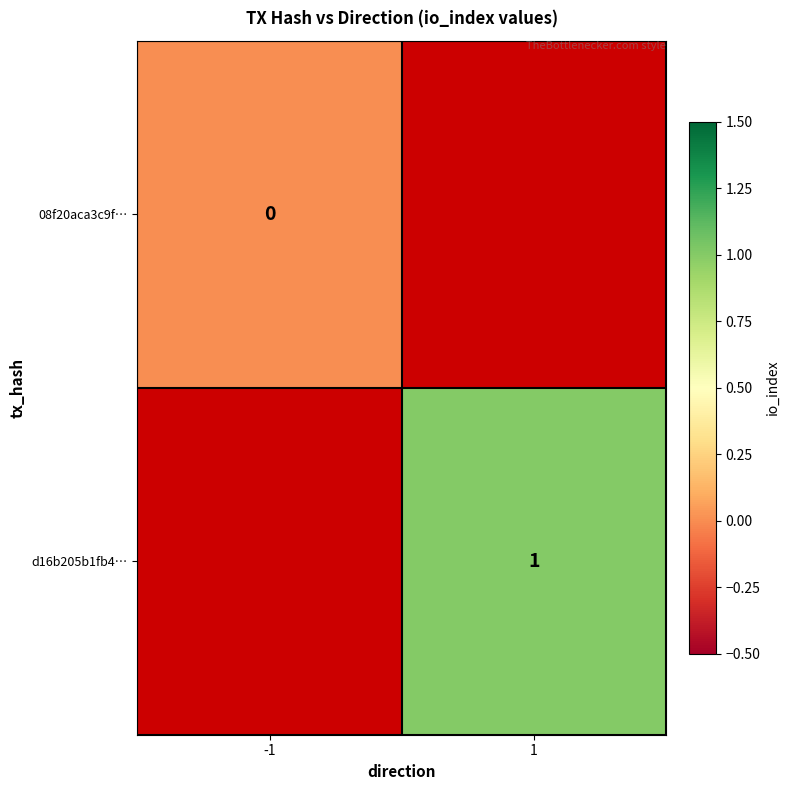

True or false: d16b205b1fb4… has a value of 0 at 1.

False